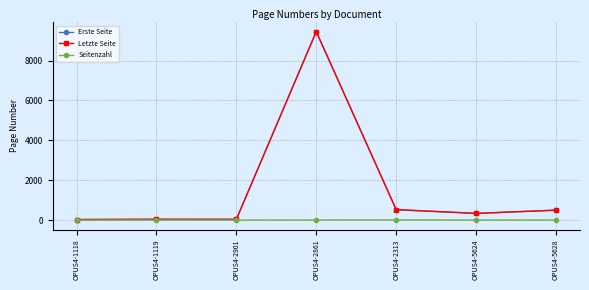

Which category has the highest value across all series?

OPUS4-2861